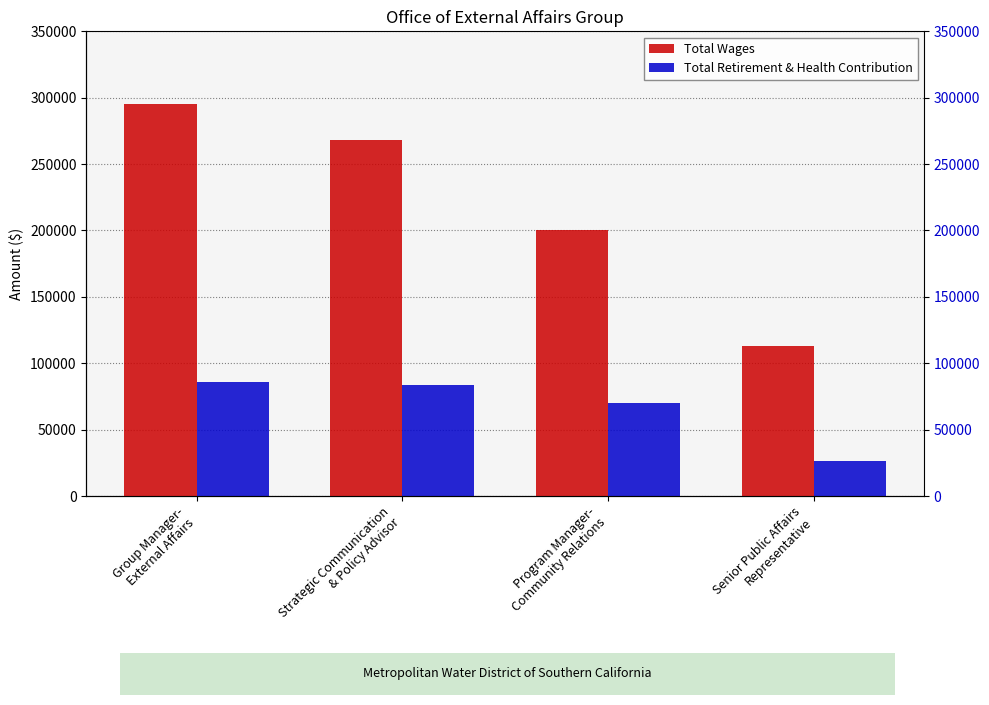

At how many categories does at least one series exceed 287294?

1